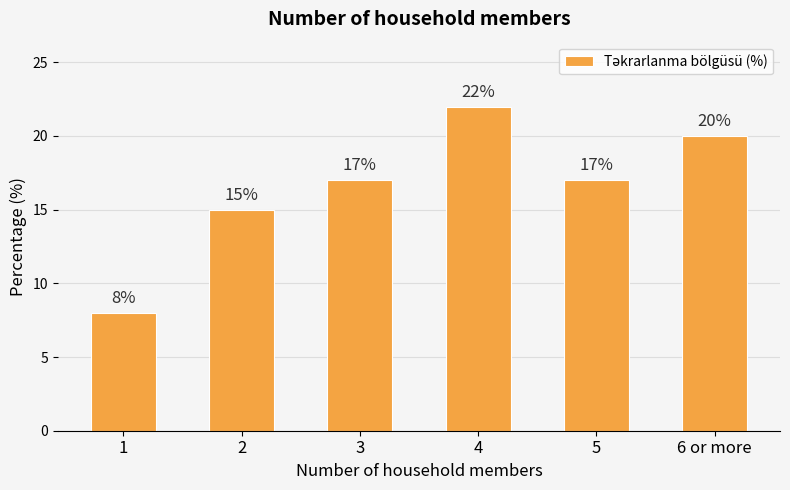

Reading left to right, extract all data points from this chart.

8	15	17	22	17	20